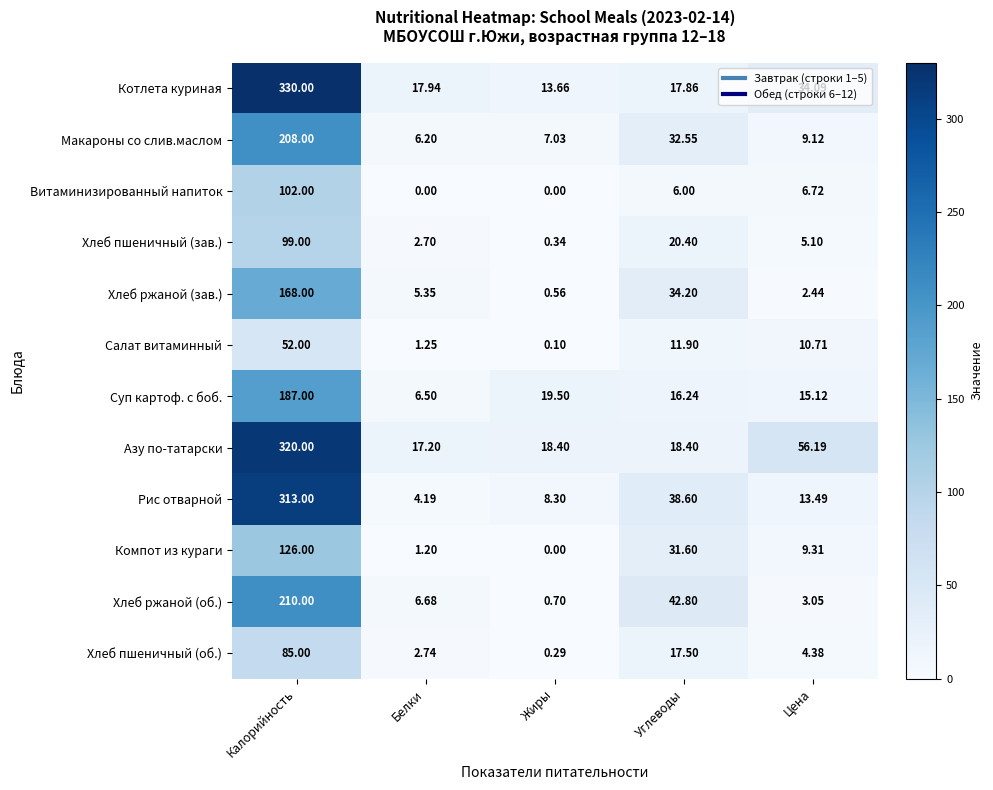

At which label is Суп картоф. с боб. closest to 96?

Жиры